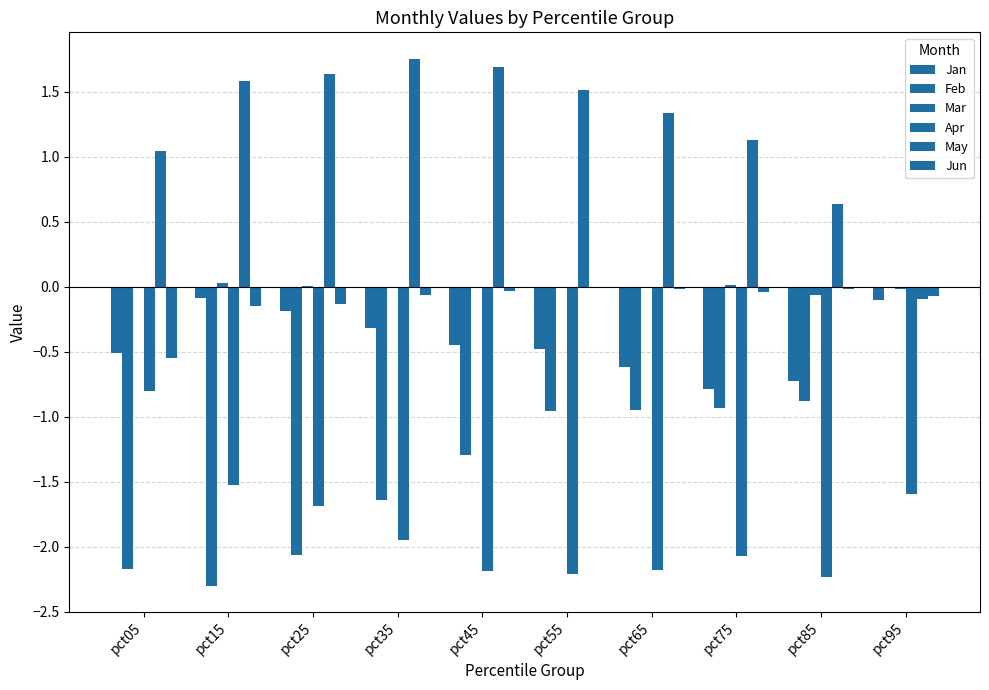

How many groups of bars are there?

10